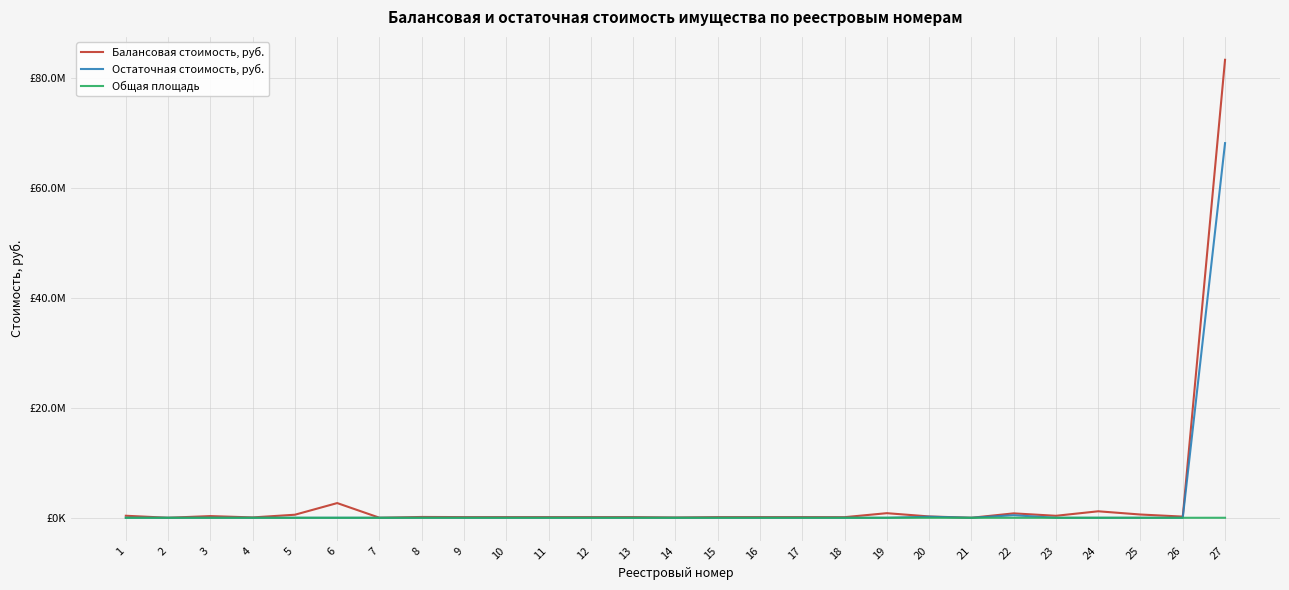

At which category does Балансовая стоимость, руб. reach its first local valley?

2